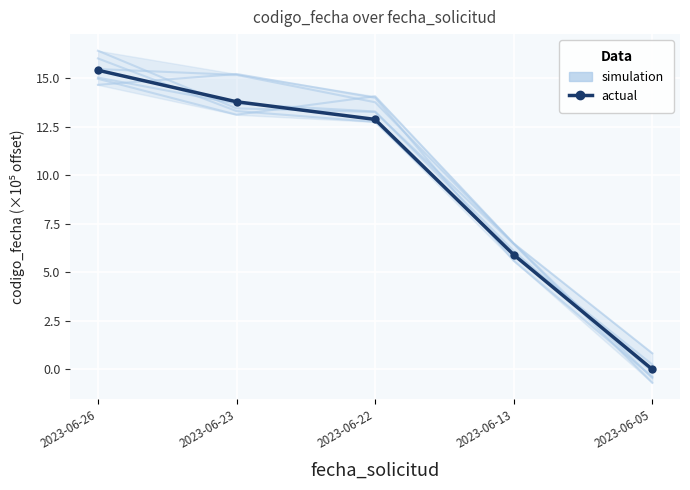

Rank the categories by simulation value from lowest to highest.

2023-06-05, 2023-06-13, 2023-06-22, 2023-06-23, 2023-06-26